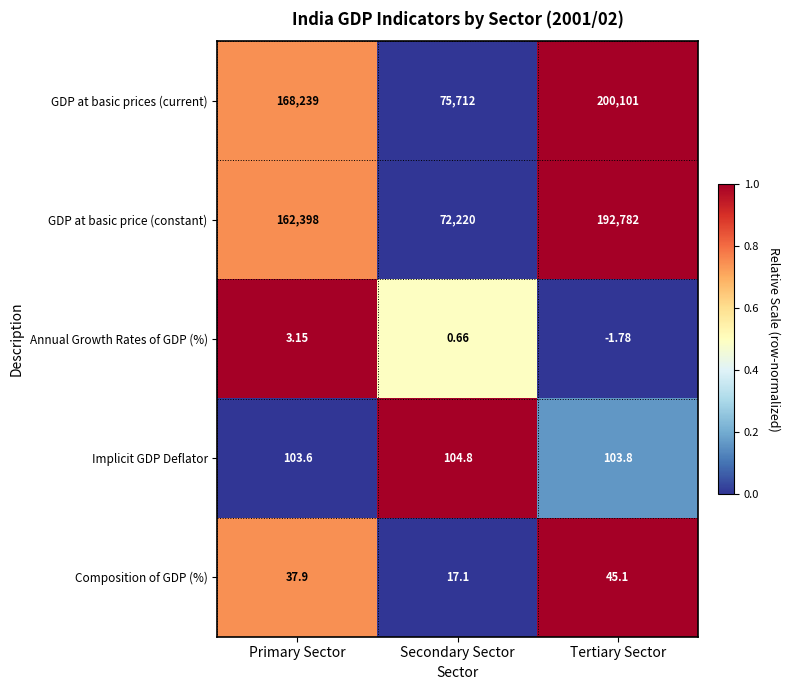

Is the value of Annual Growth Rates of GDP (%) at Primary Sector greater than the value of Implicit GDP Deflator at Tertiary Sector?

No